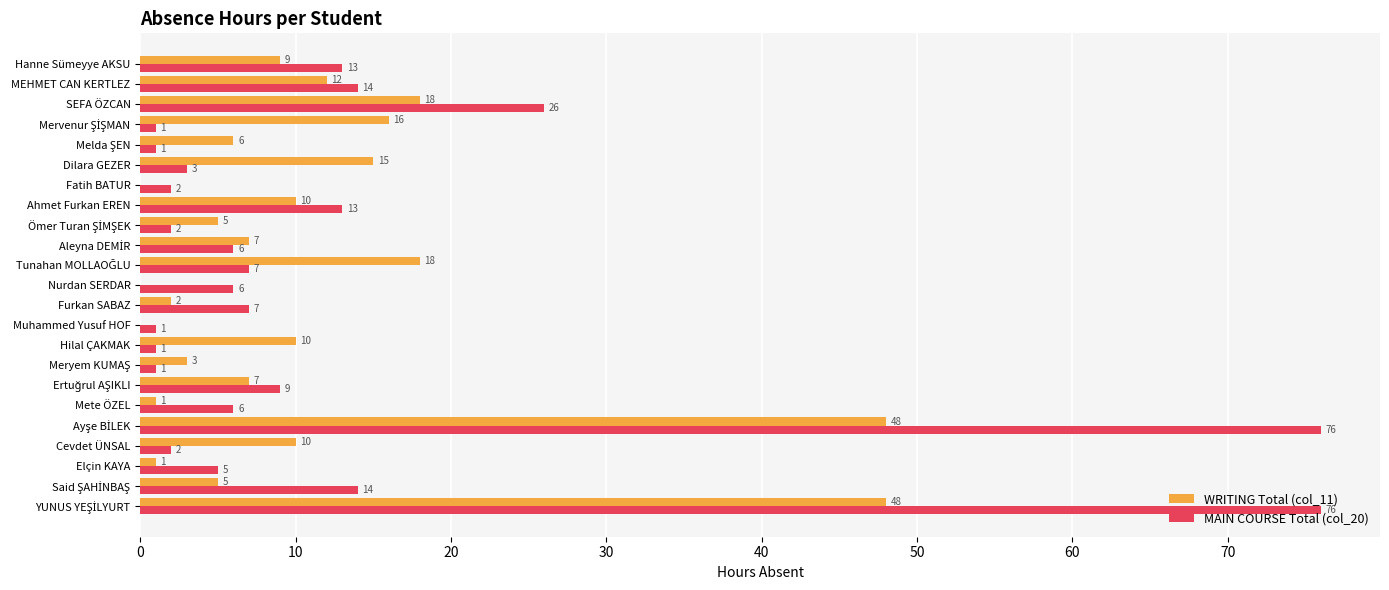

What are all the series names shown in the legend?

WRITING Total (col_11), MAIN COURSE Total (col_20)